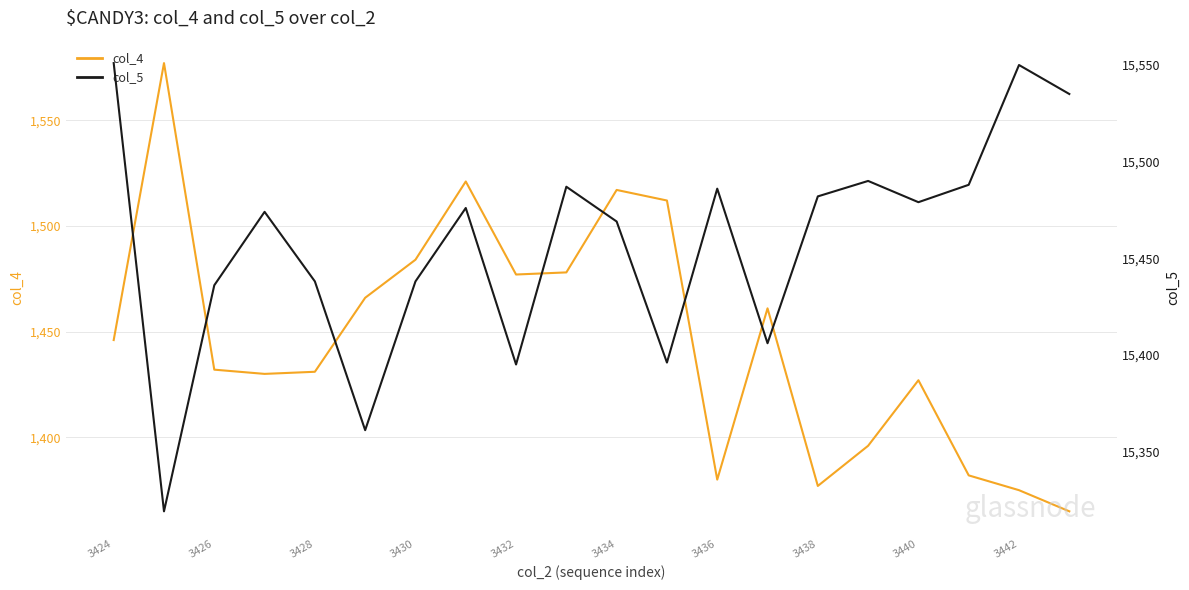

How many lines are shown in the chart?

2